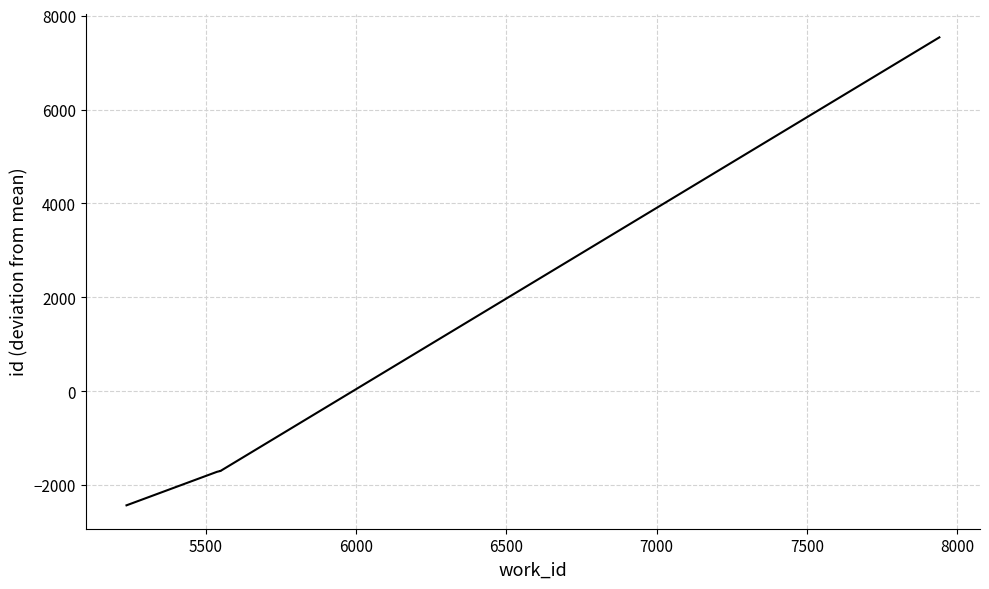

Reading left to right, list all the values displayed in this chart.

-2429.8	-1715.8	-1696.8	-1695.8	7538.2